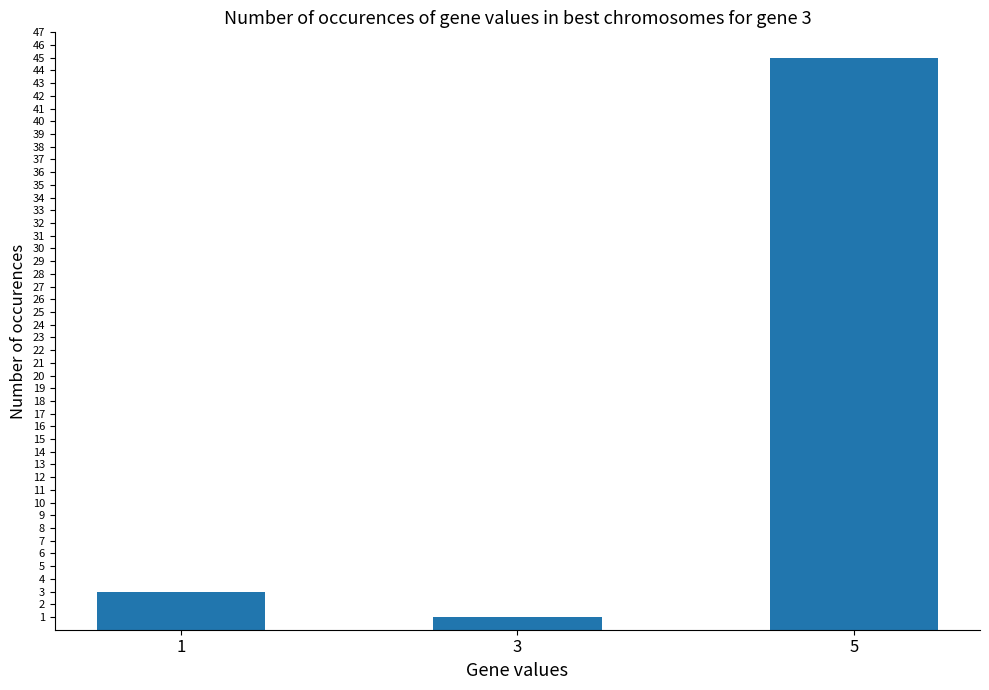

List the labels in order of value, smallest first.

3, 1, 5